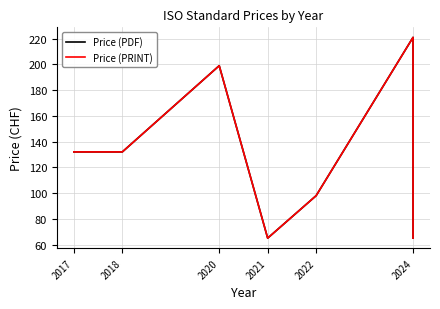

What is the average value of the Price (PDF) series?

127